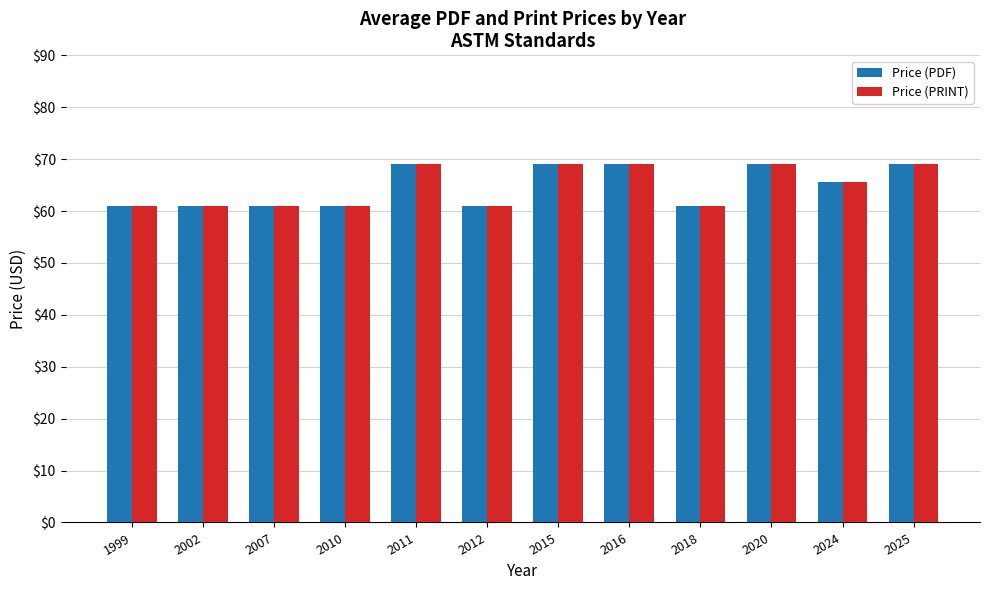

What is the value of the Price (PDF) bar at the 1st from the left?

61.0